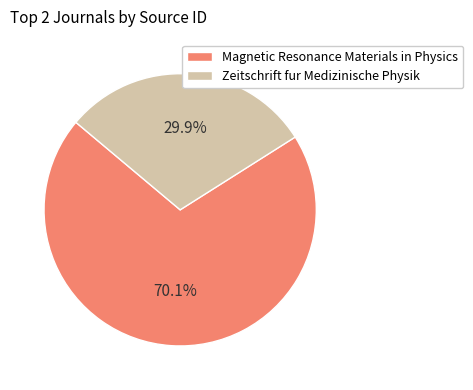

What is the largest slice in the pie chart?

Magnetic Resonance Materials in Physics